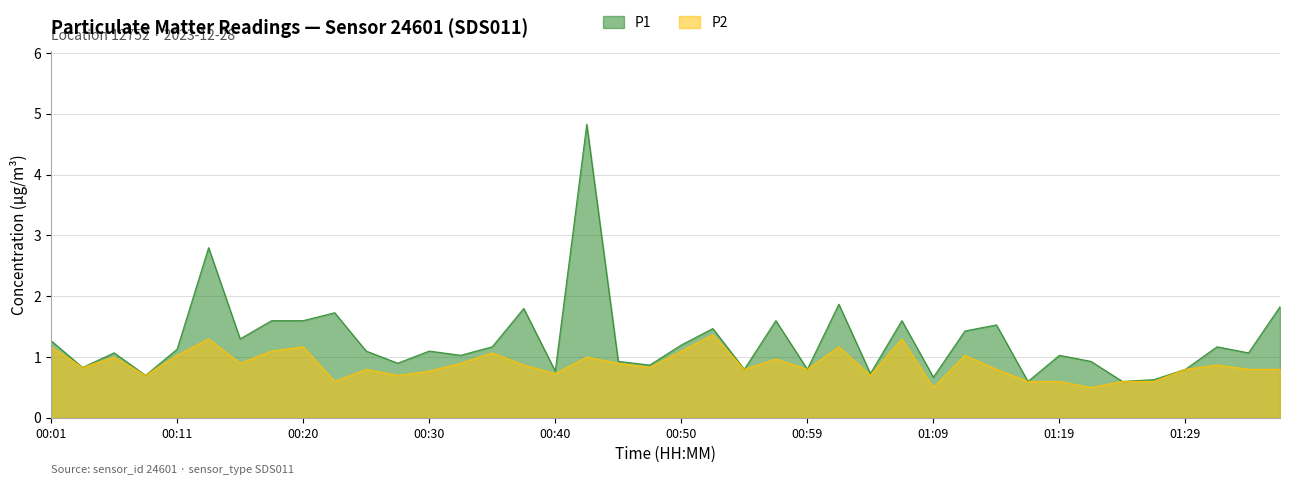

Which series has the largest range (max minus min)?

P1